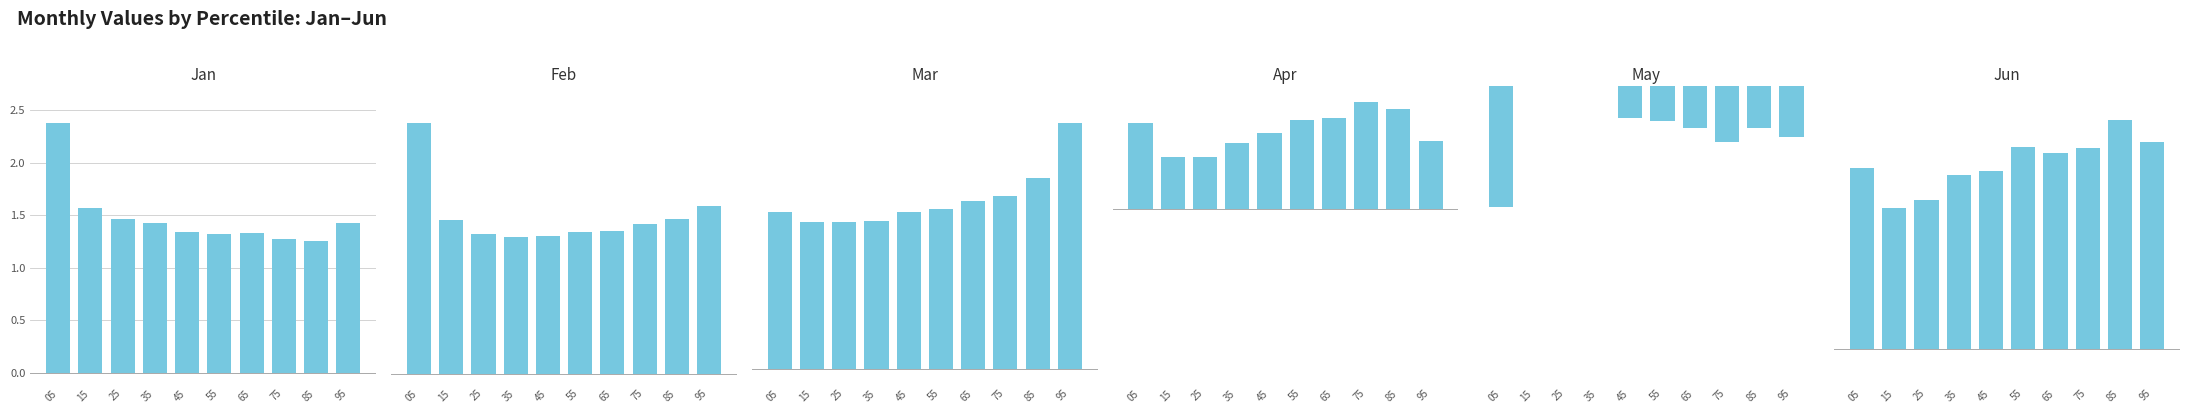

The value of Mar at 55 is 1.1. True or false?

True